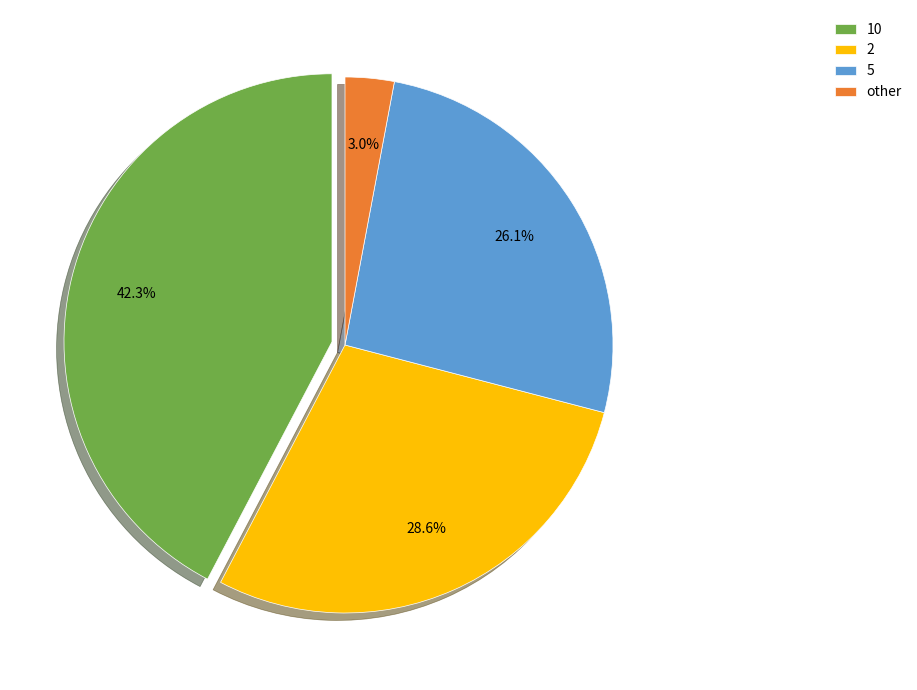

What portion of the pie excludes 2?

71.4%